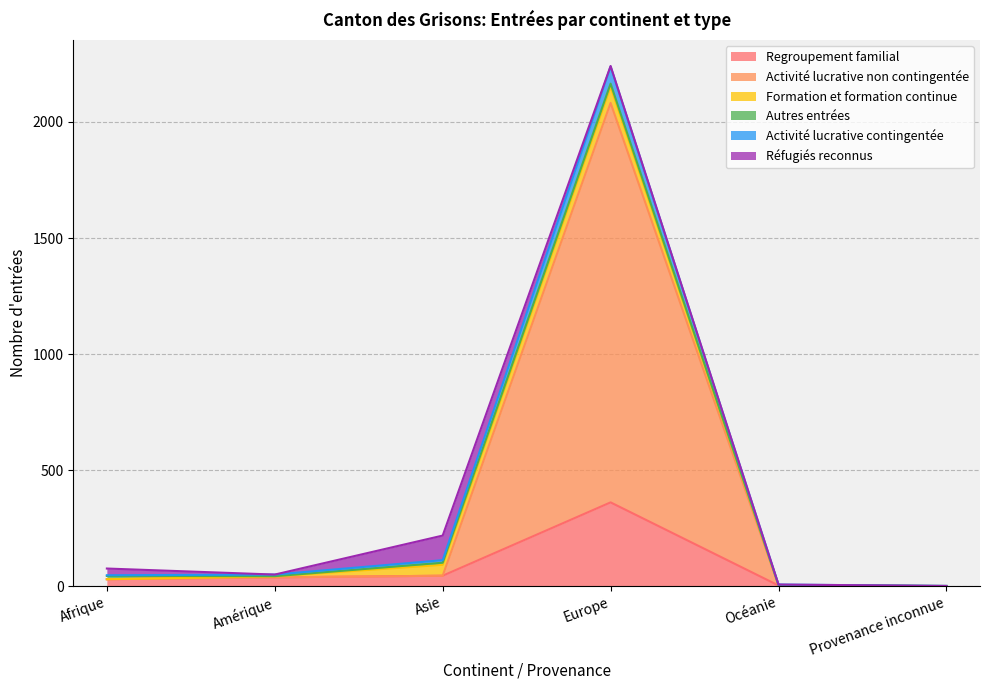

True or false: Regroupement familial has a value of 361 at Europe.

True